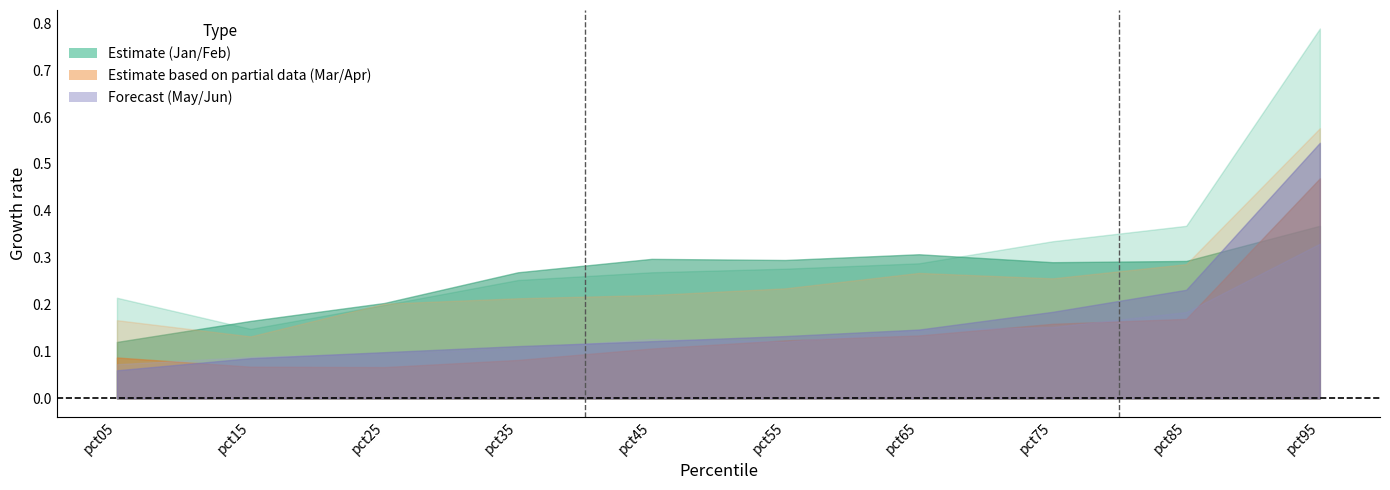

Where is the first local minimum for Mar?

pct15